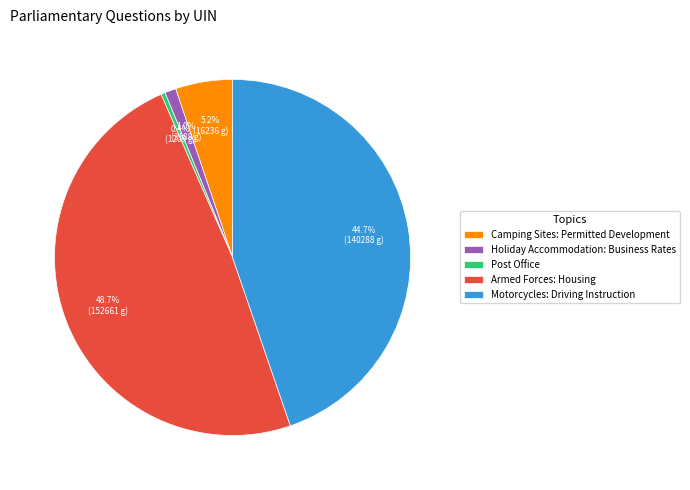

True or false: Post Office accounts for 12% of the total.

False